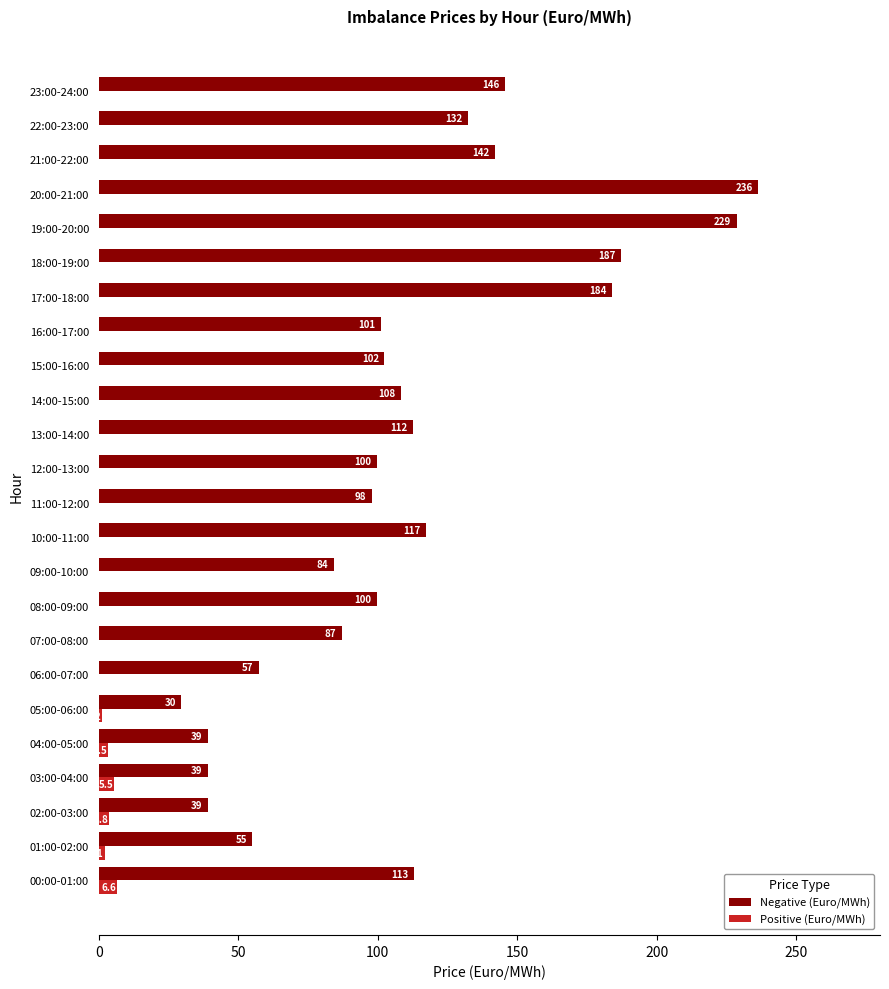

At which category does the chart reach its peak across all series?

20:00-21:00